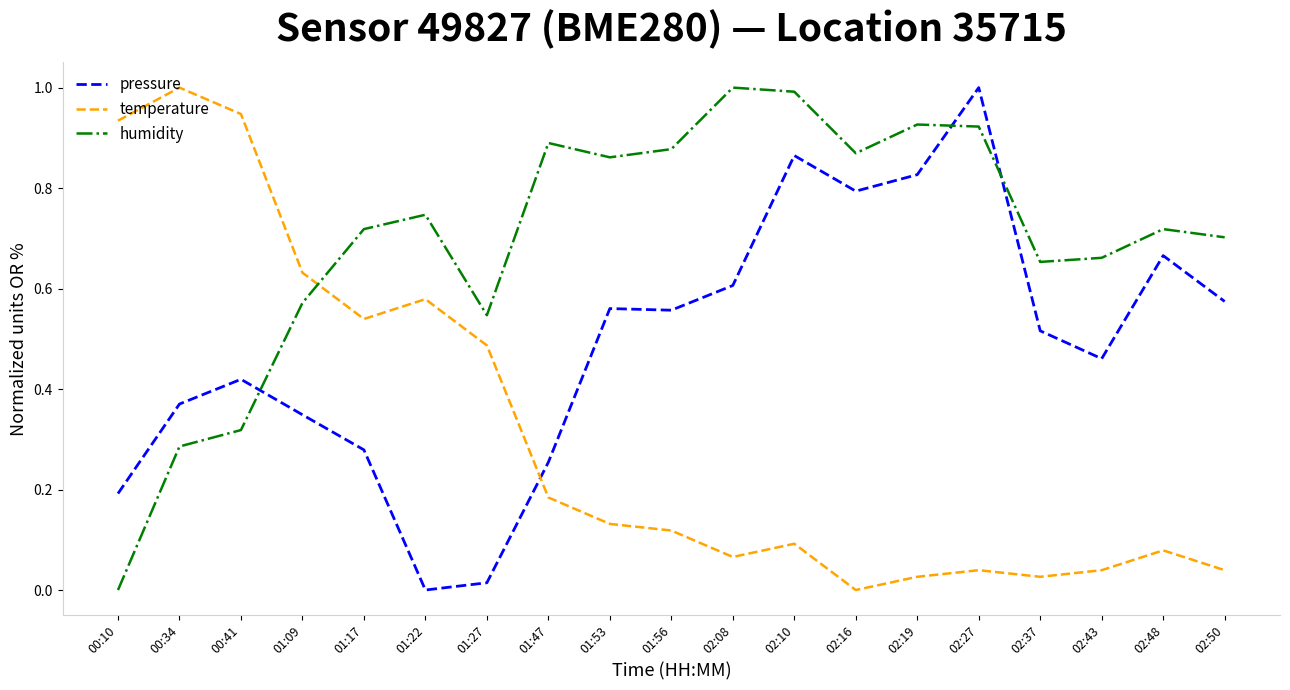

How many lines are shown in the chart?

3